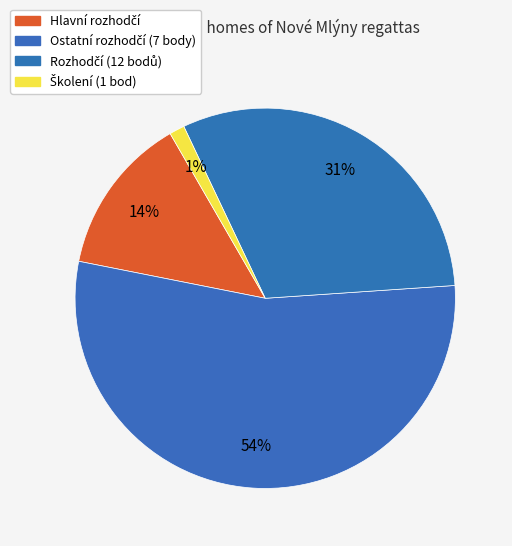

How many segments does this pie chart have?

4